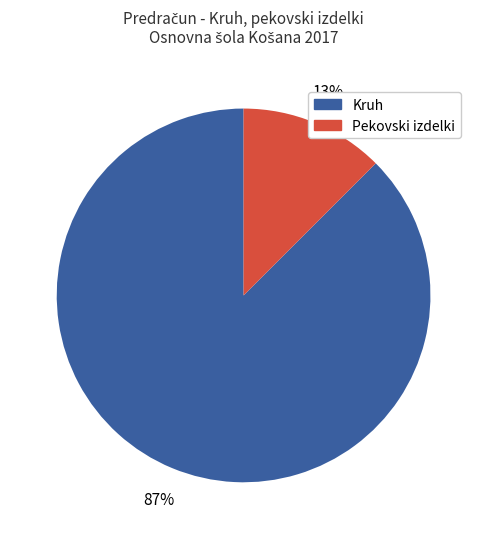

Does any single category account for the majority?

Yes